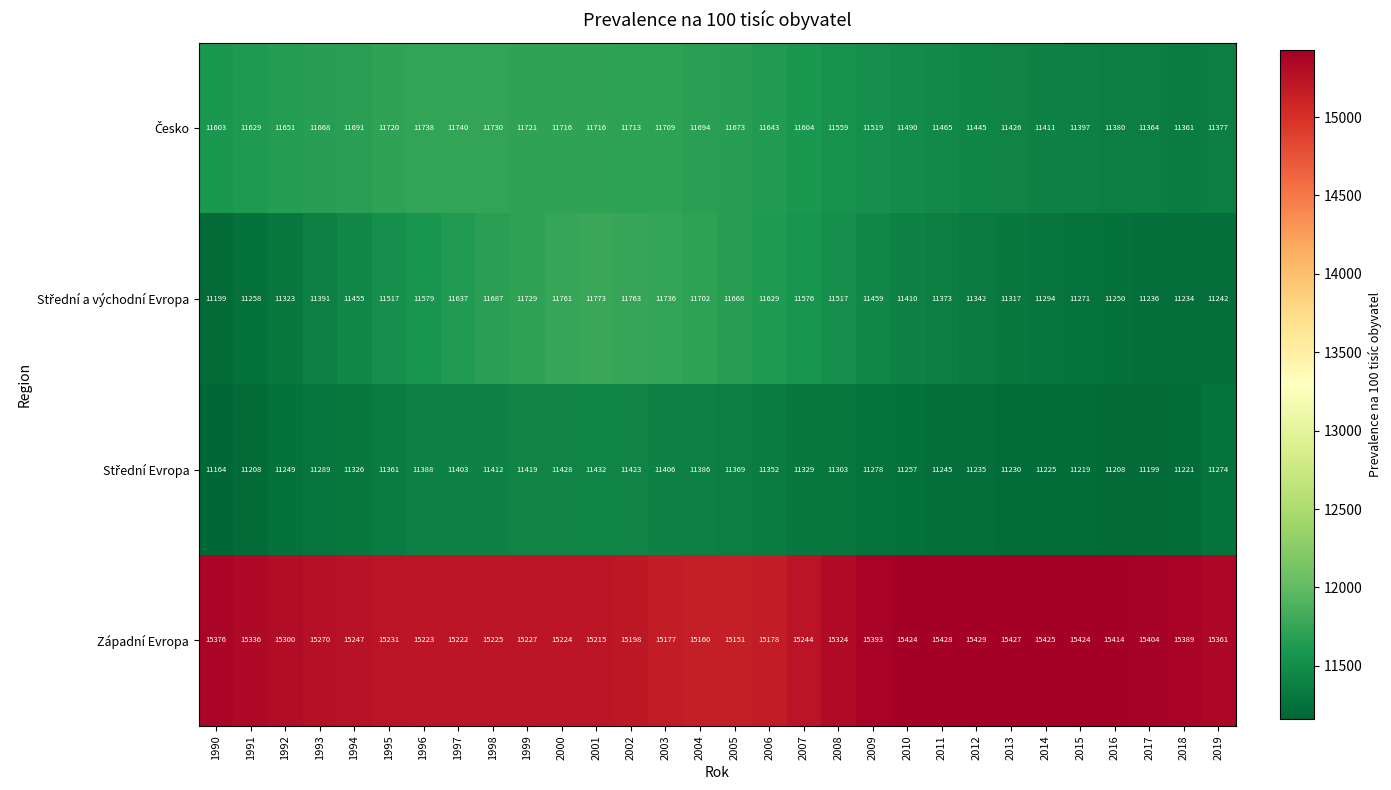

At which category does the chart reach its peak across all series?

2012